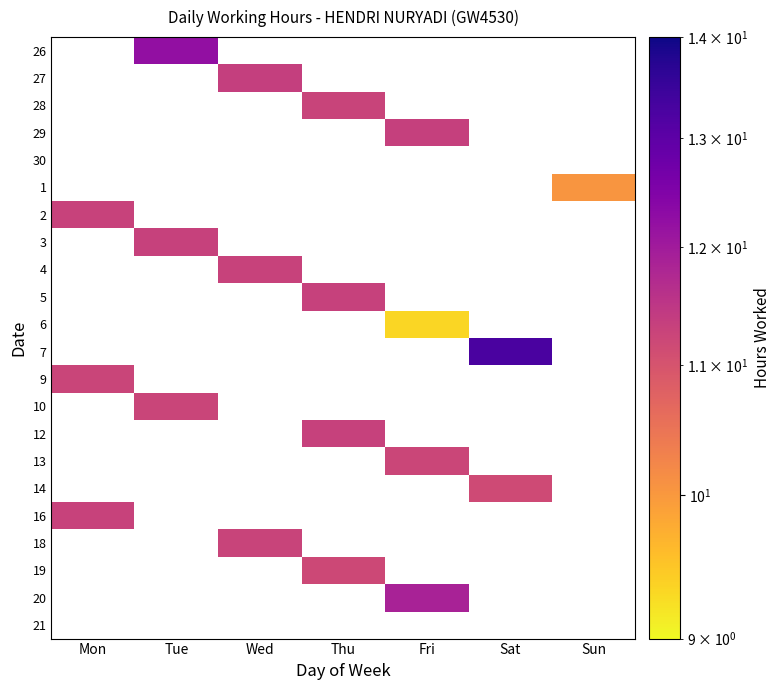

Which category has the lowest value across all series?

Fri